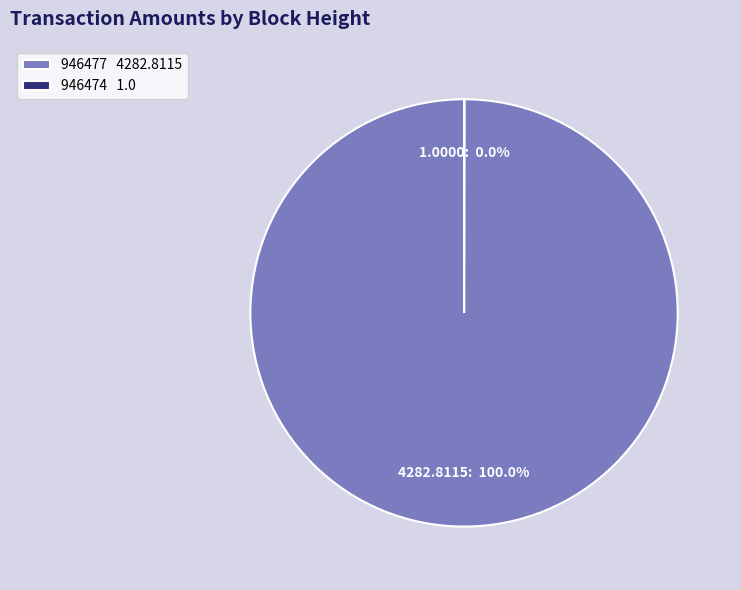

Does 946477 4282.8115 account for over 50% of the chart?

Yes